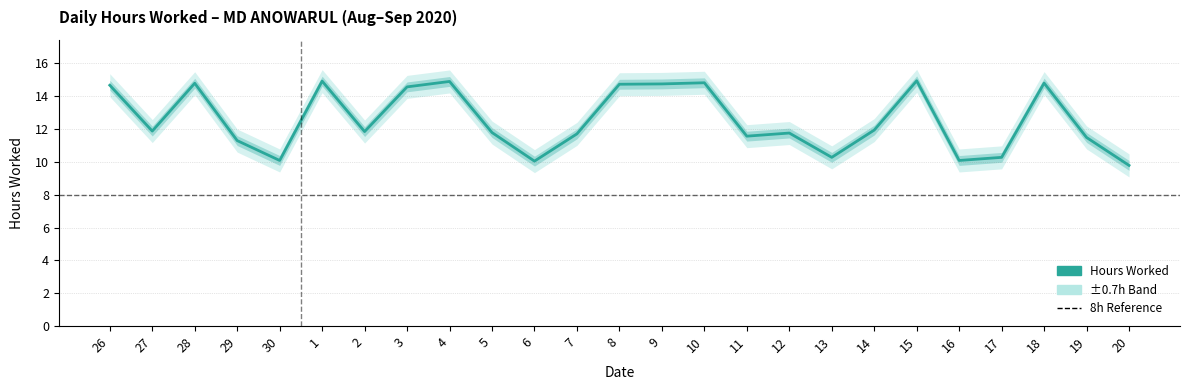

What is the difference between the maximum and minimum values?

5.2